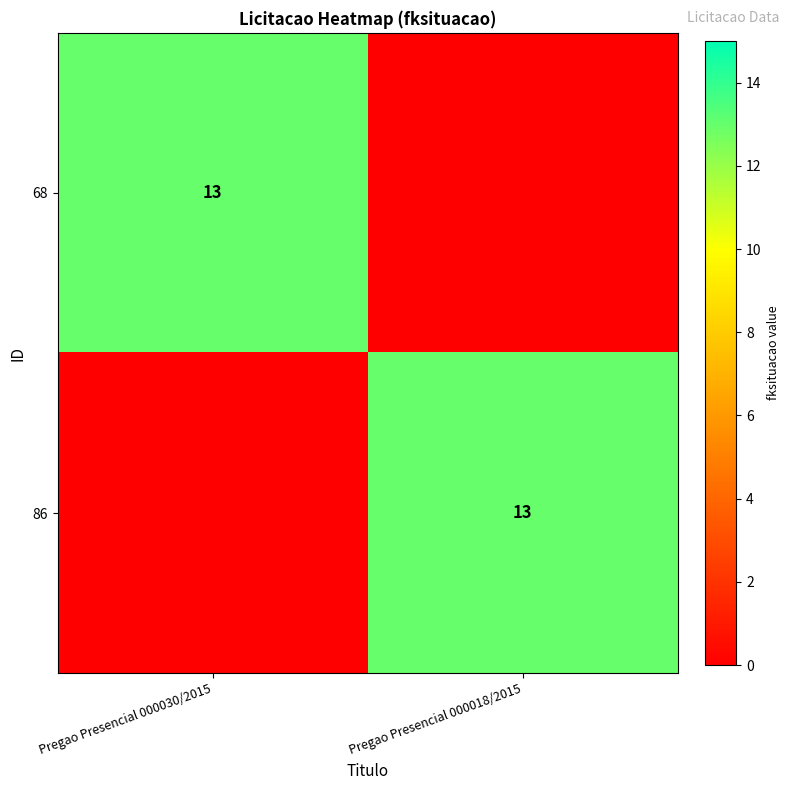

Which category has the lowest value across all series?

Pregao Presencial 000018/2015